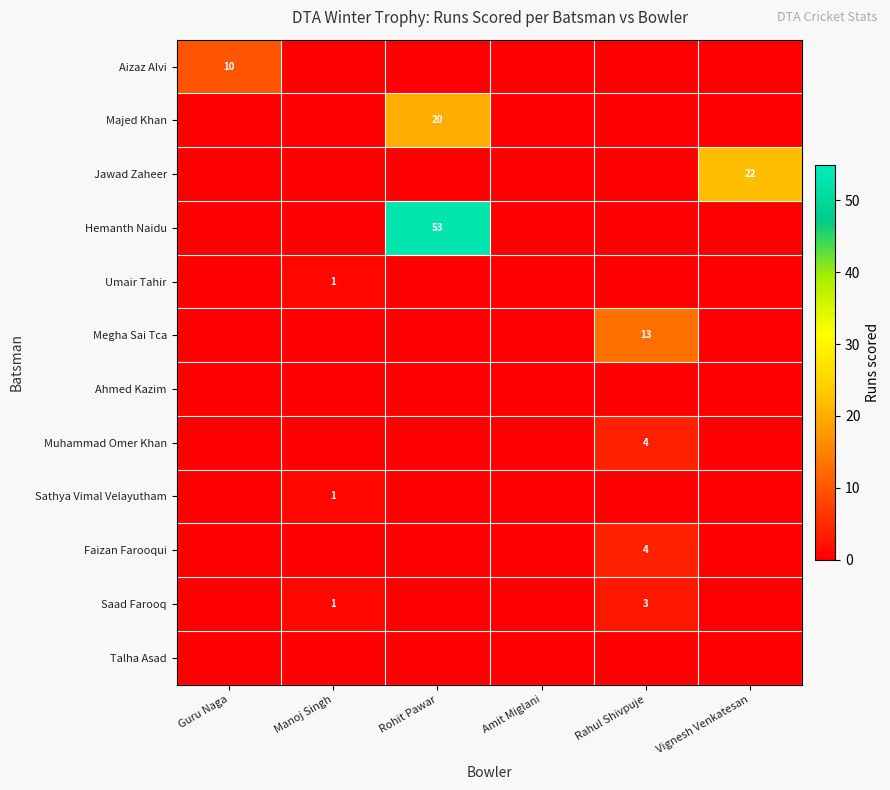

Is it true that Muhammad Omer Khan equals 4 at Rahul Shivpuje?

True